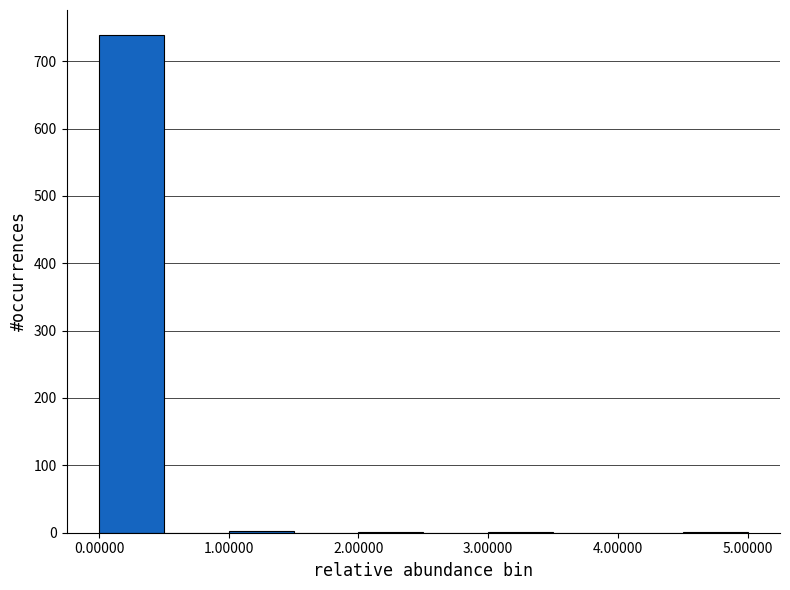

Which range on the x-axis has the tallest bar?

0.0 to 0.5